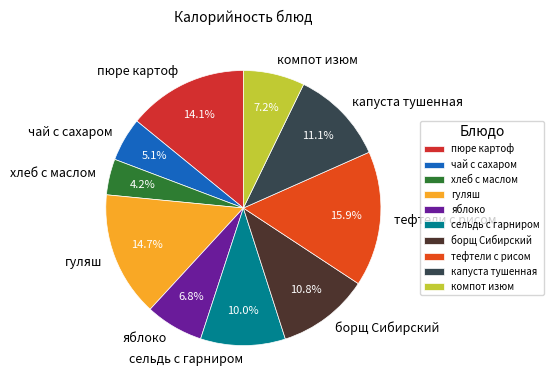

How many slices are in this pie chart?

10